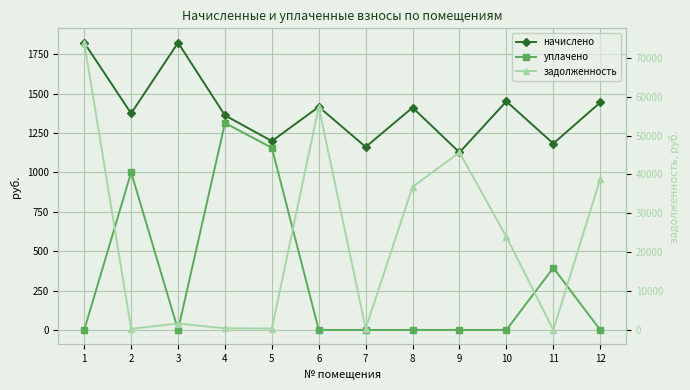

Which has a higher value, 8 or 2?

8